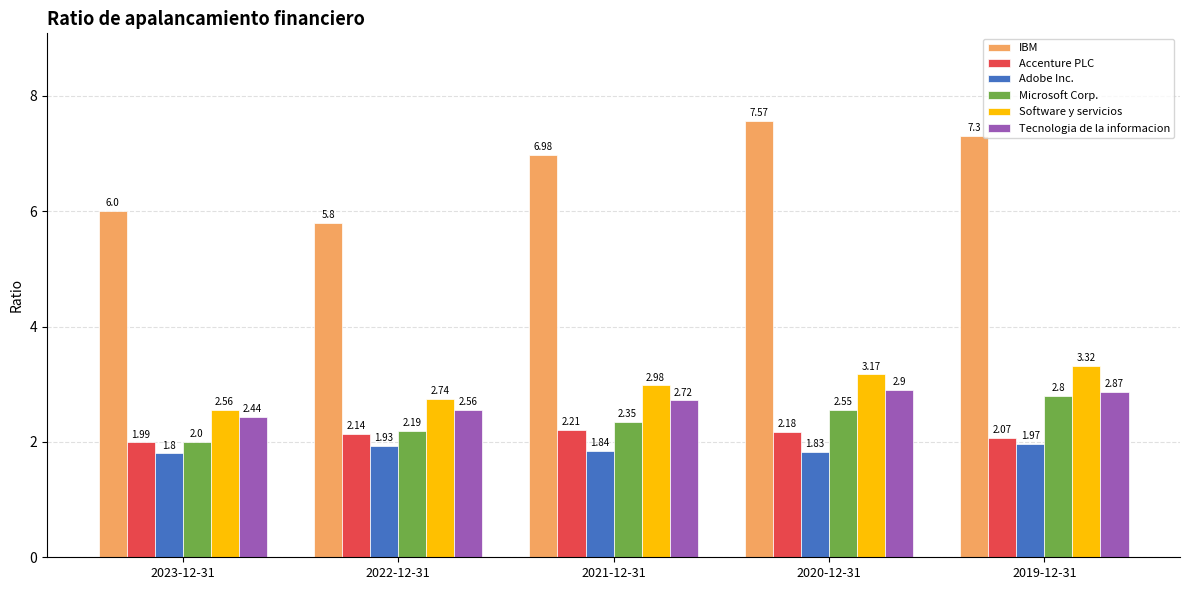

What is the sum of the Software y servicios values at 2021-12-31 and 2023-12-31?

5.5